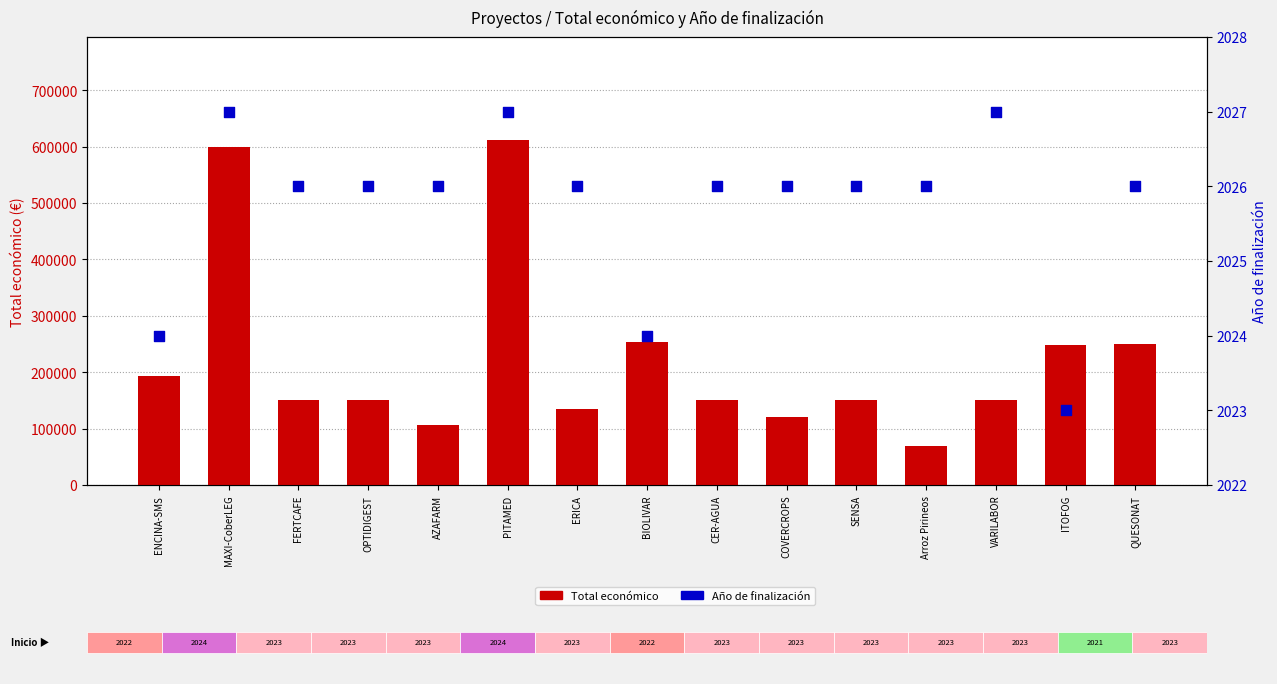

Which series reaches the maximum Y coordinate?

Total económico